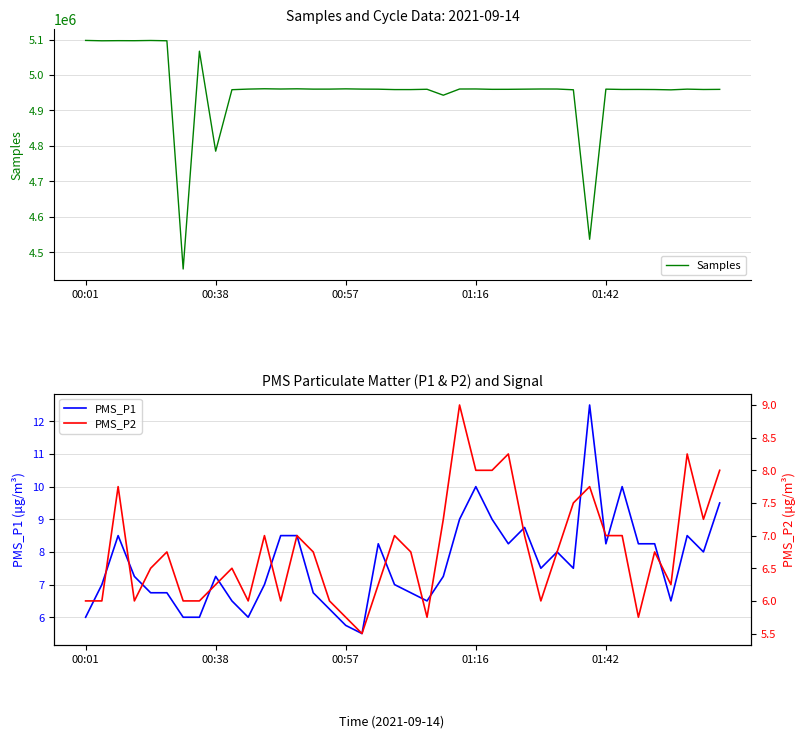

True or false: PMS_P2 has more than 0 interior local peaks.

True